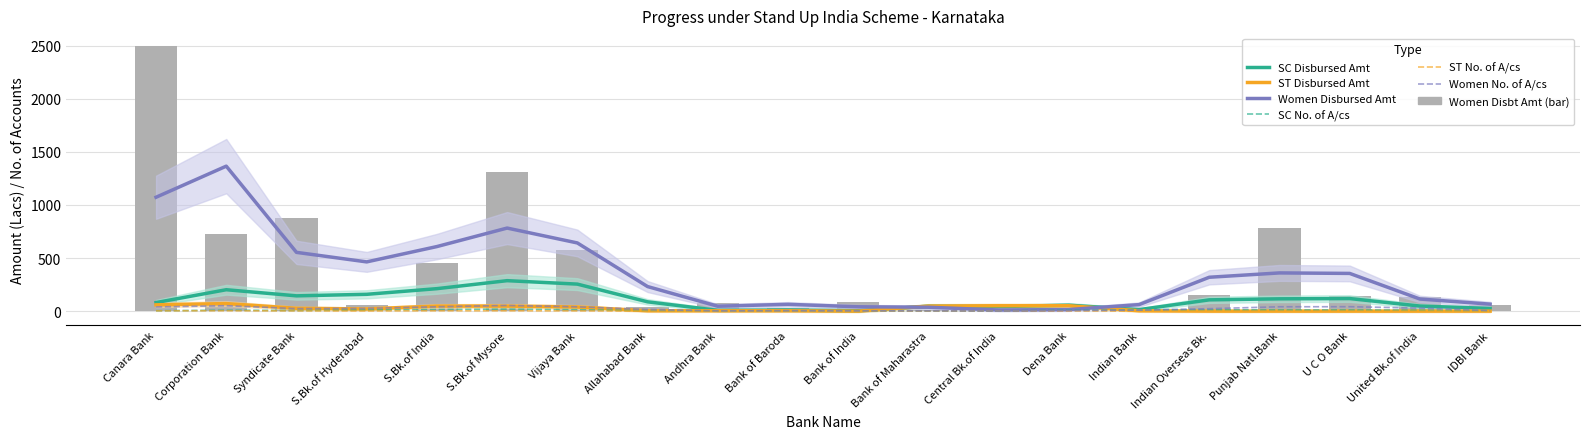

Rank the series at United Bk.of India from lowest to highest value.

ST Disbursed Amt, ST No. of A/cs, SC No. of A/cs, Women No. of A/cs, SC Disbursed Amt, Women Disbursed Amt